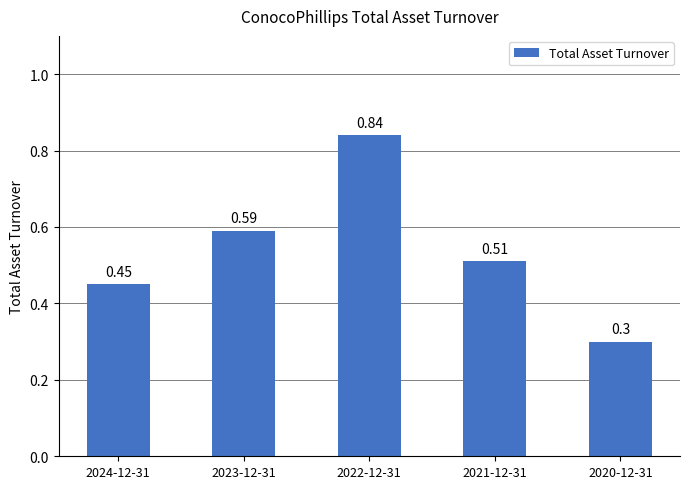

What is the difference between the maximum and second lowest values?

0.4